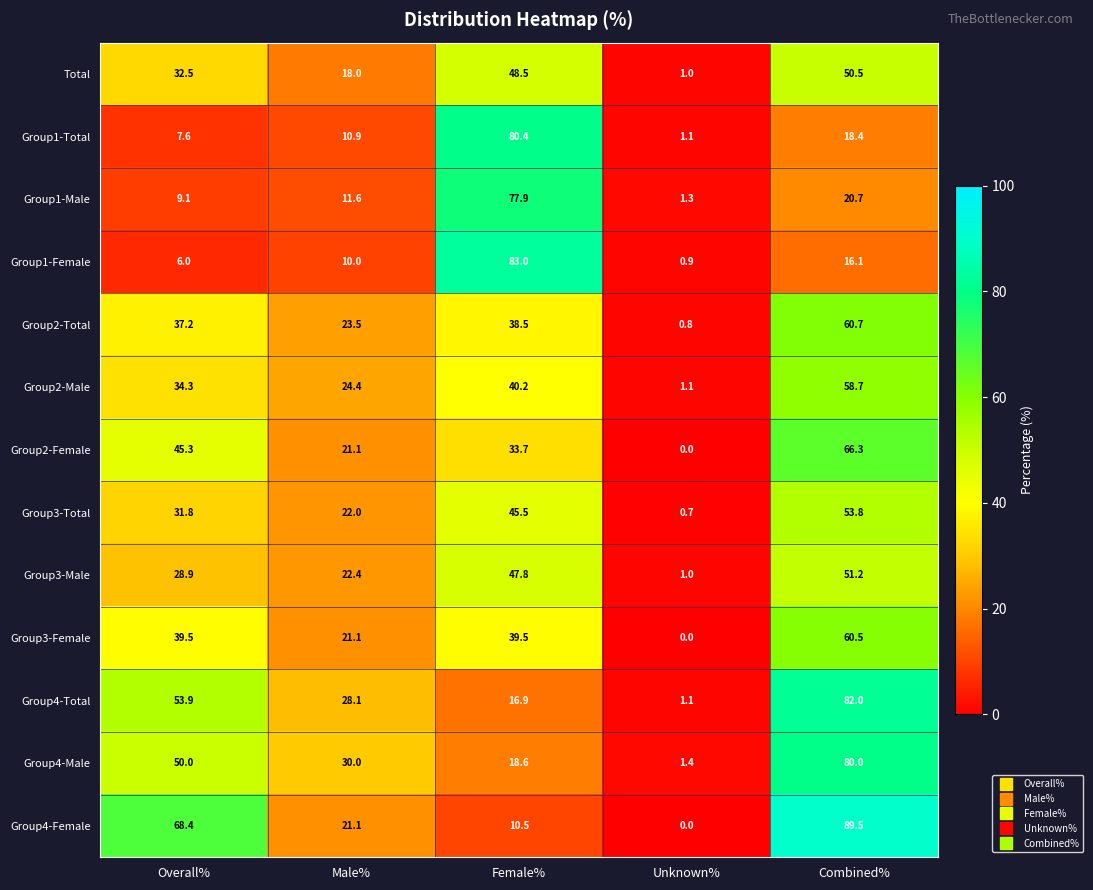

What is the average value of the Group4-Male series?

36.0